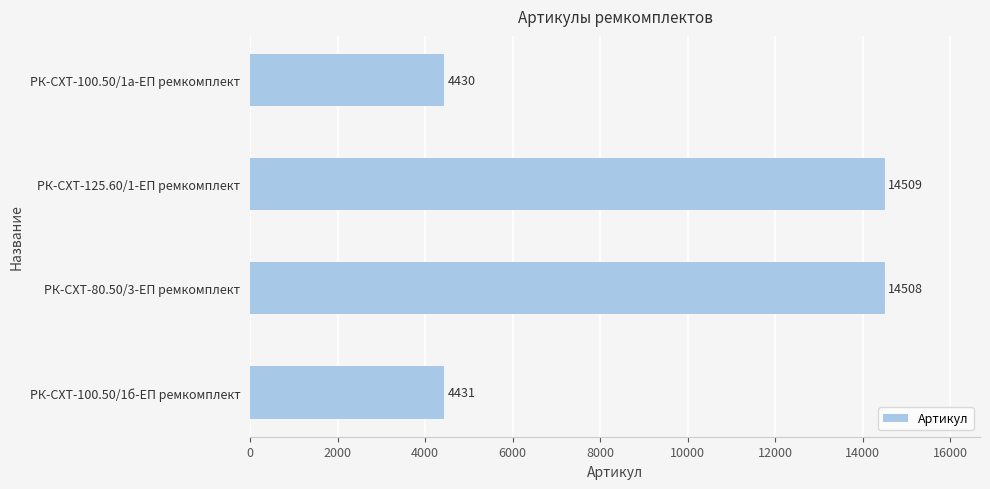

What is the sum of the values at РК-СХТ-100.50/1а-ЕП ремкомплект and РК-СХТ-125.60/1-ЕП ремкомплект?

18939